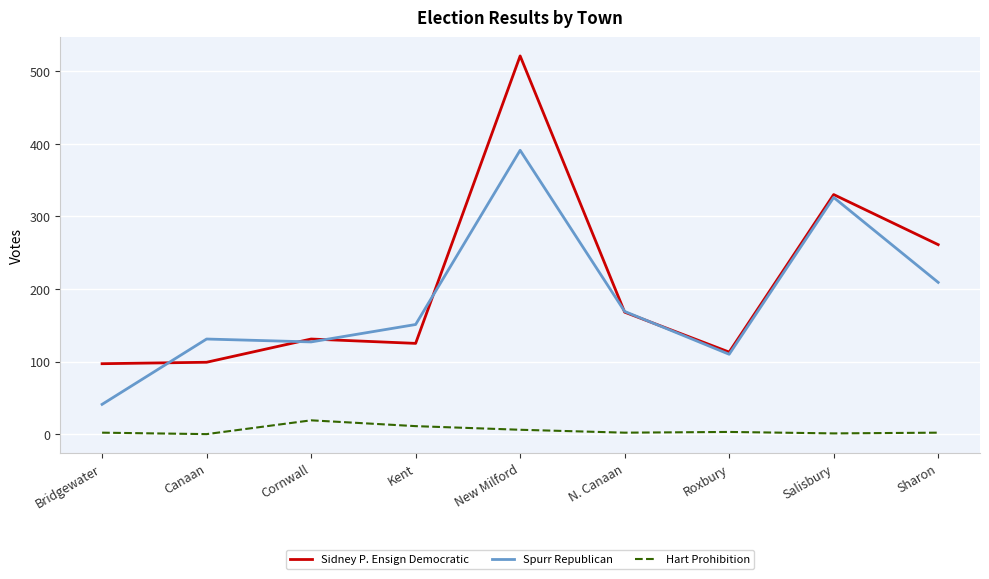

True or false: Spurr Republican and Hart Prohibition intersect in this chart.

False